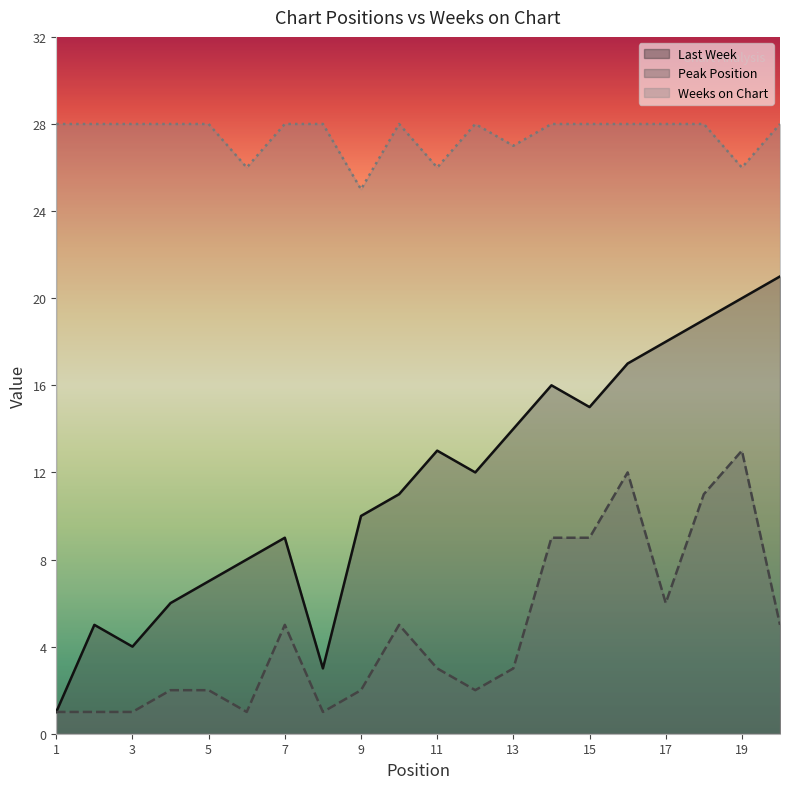

True or false: Weeks on Chart and Peak Position intersect in this chart.

False